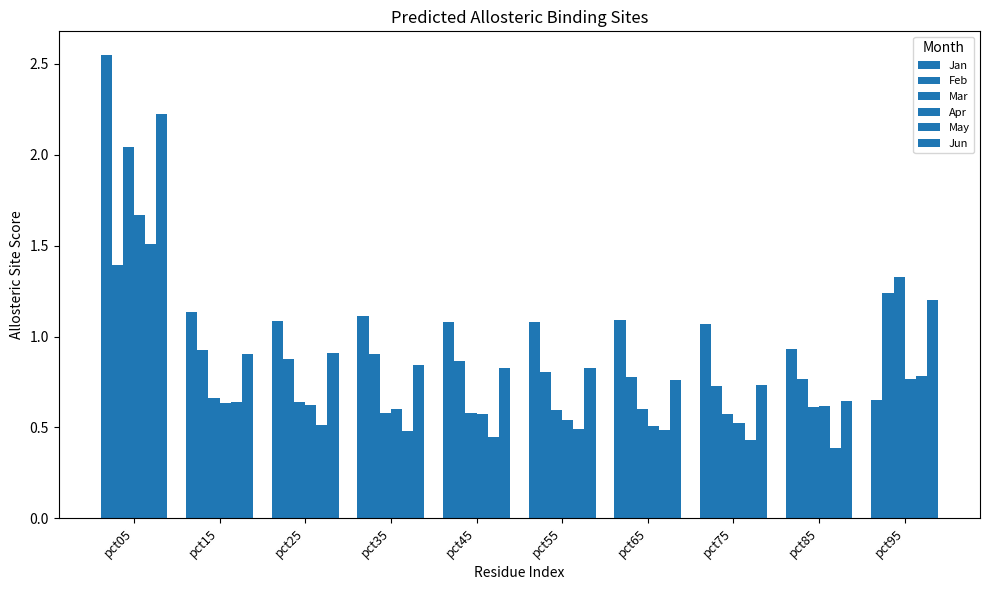

How many distinct data groups are displayed?

6